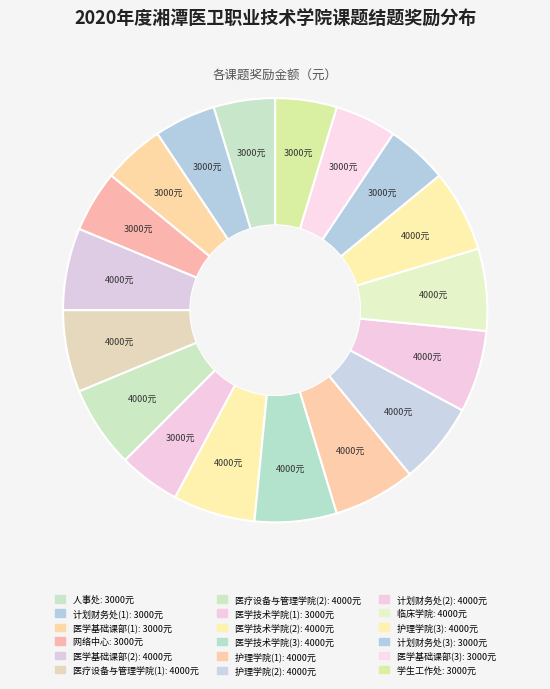

How many segments does this pie chart have?

18